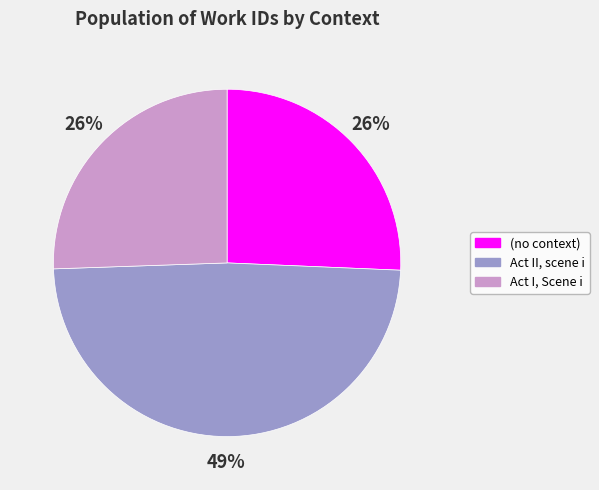

Which slice is the largest?

Act II, scene i